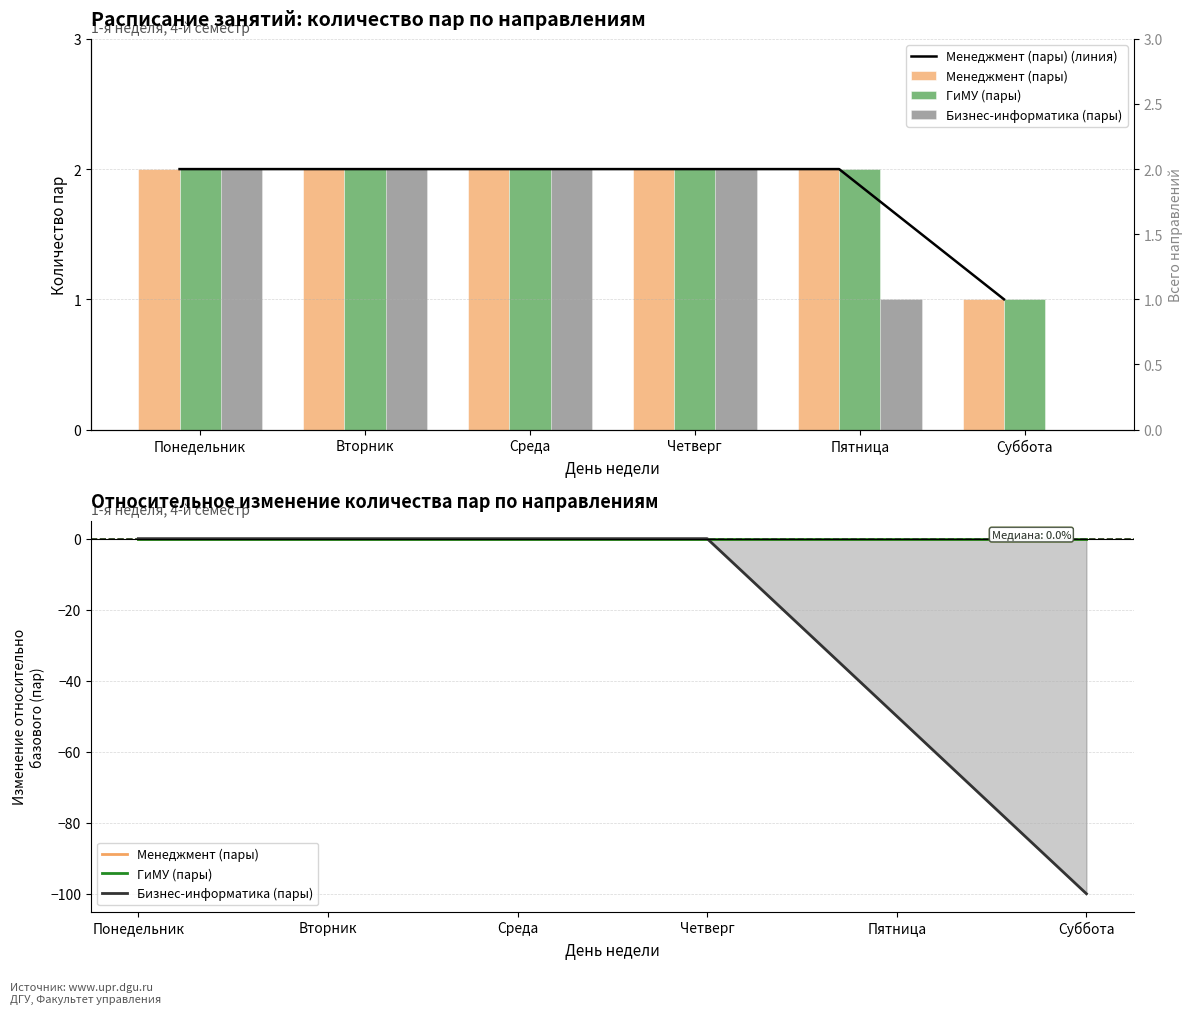

Which category has the lowest value across all series?

Суббота